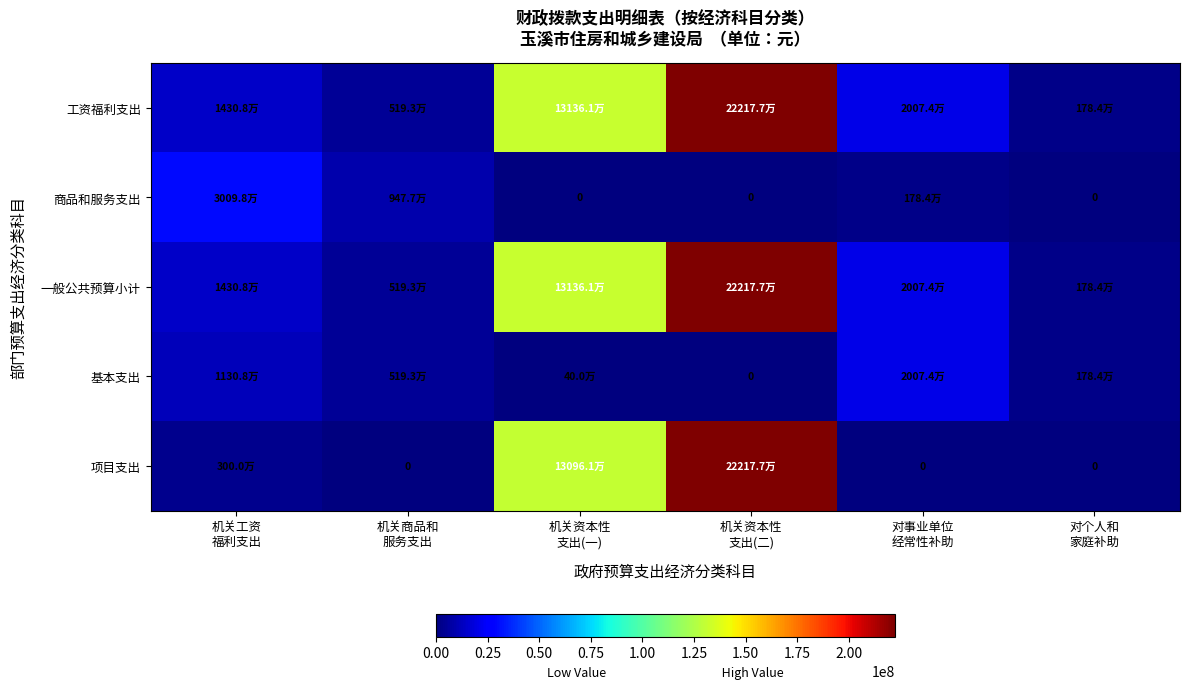

Rank the series at 机关资本性 支出(一) from lowest to highest value.

商品和服务支出, 基本支出, 项目支出, 工资福利支出, 一般公共预算小计